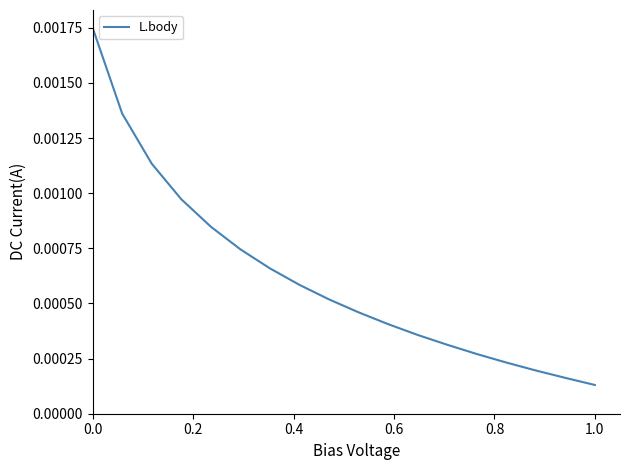

How many lines are shown in the chart?

1